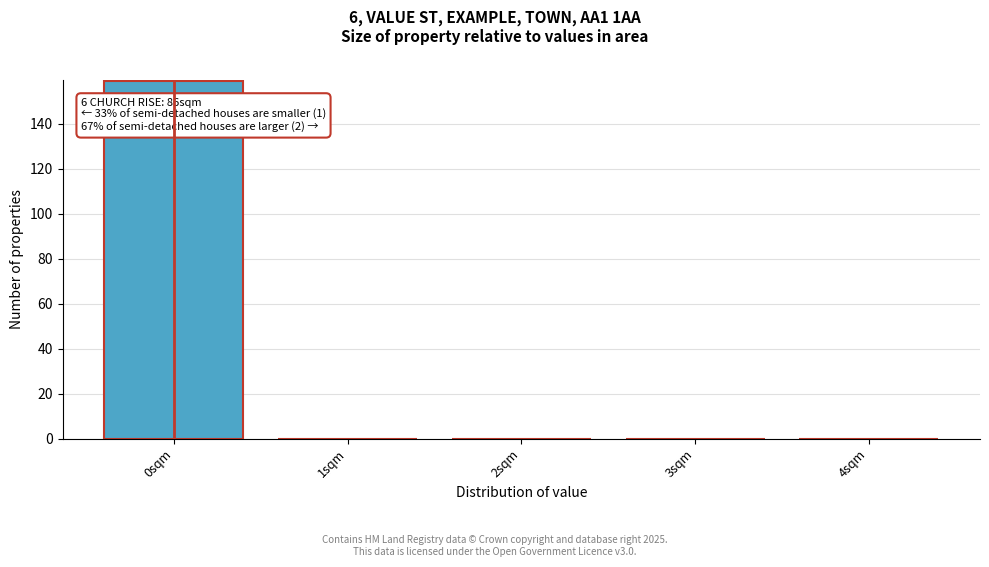

Reading left to right, transcribe all the data shown in this chart.

0sqm=159	1sqm=0	2sqm=0	3sqm=0	4sqm=0